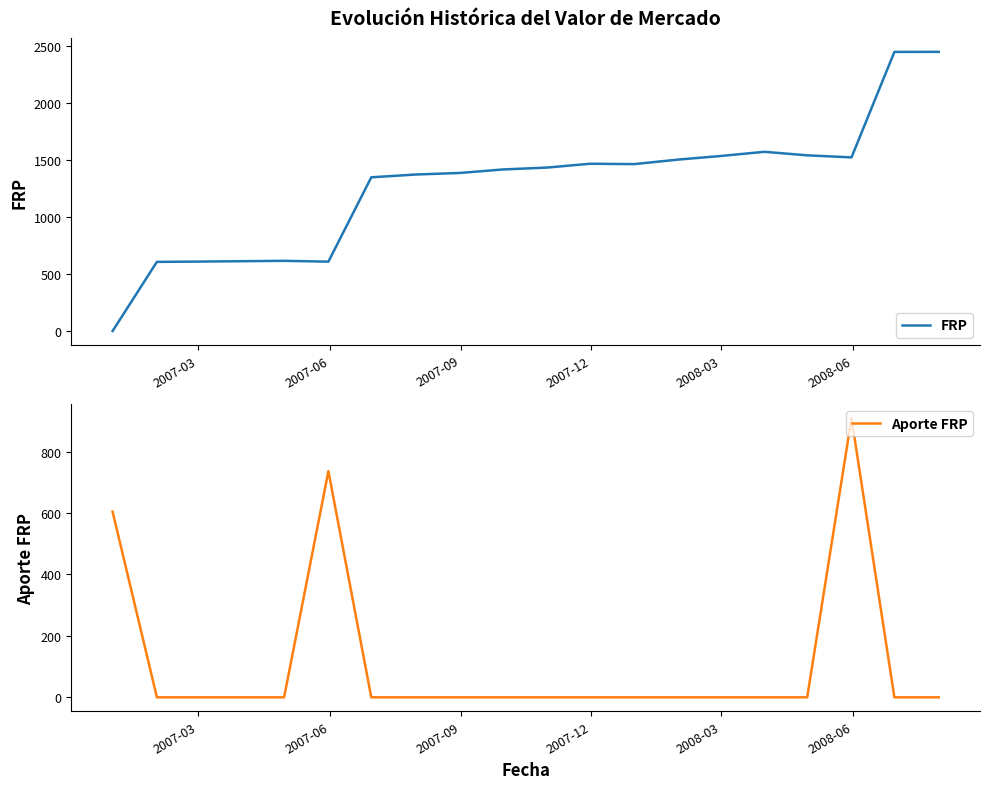

Rank the series by their average value, from highest to lowest.

FRP, Aporte FRP